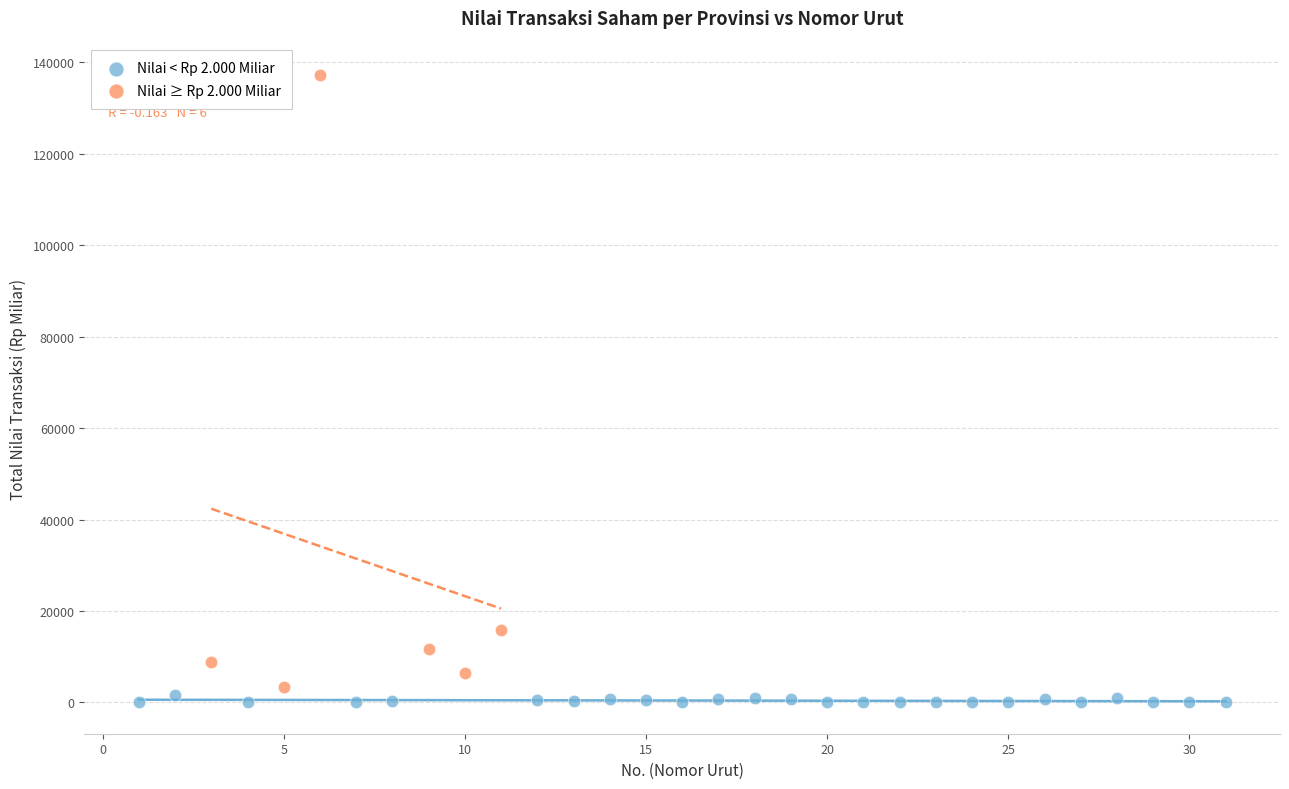

Which series has the largest Y range (max minus min)?

Nilai ≥ Rp 2.000 Miliar